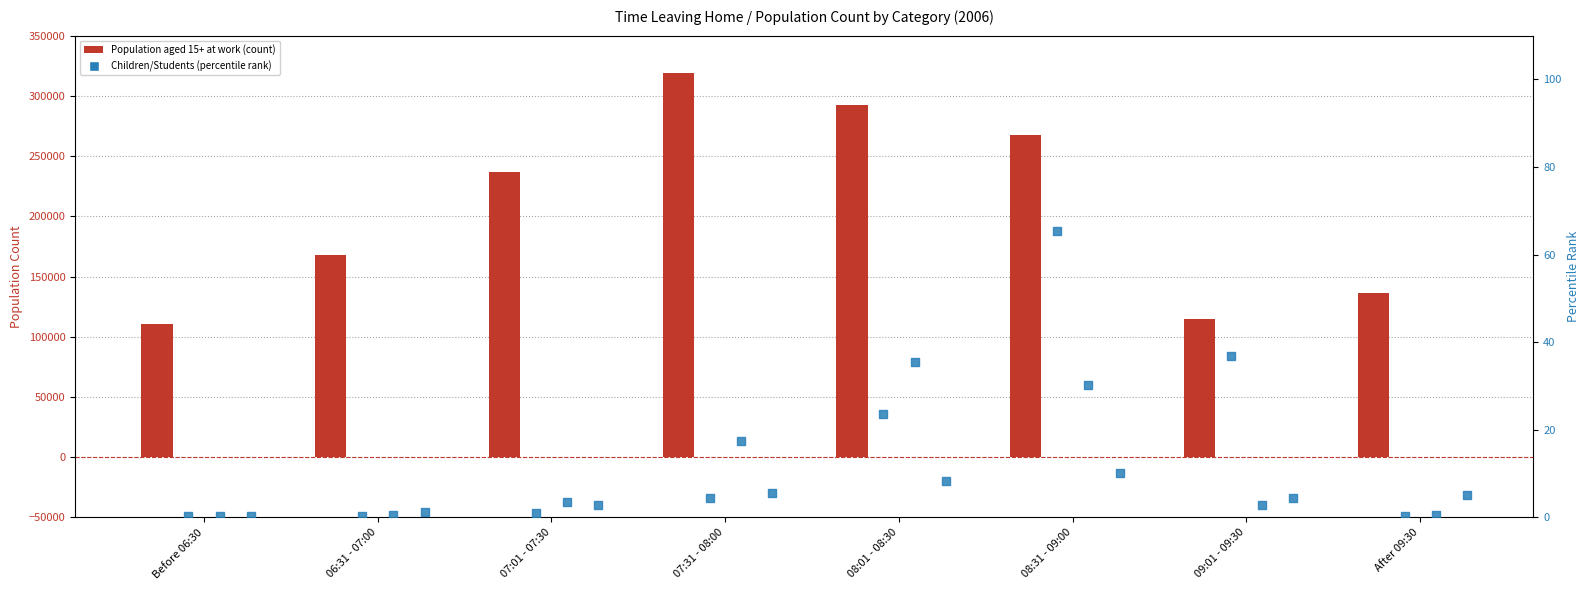

Which series has the largest total across all categories?

Population aged 15 years and over at work